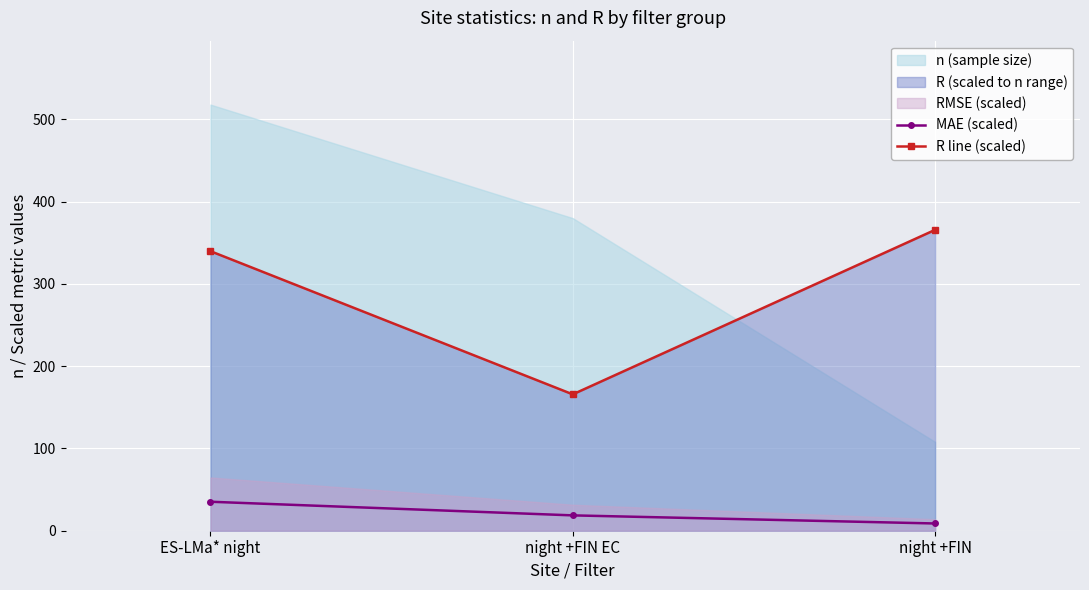

Where is R line (scaled) nearest to the value 265?

ES-LMa* night